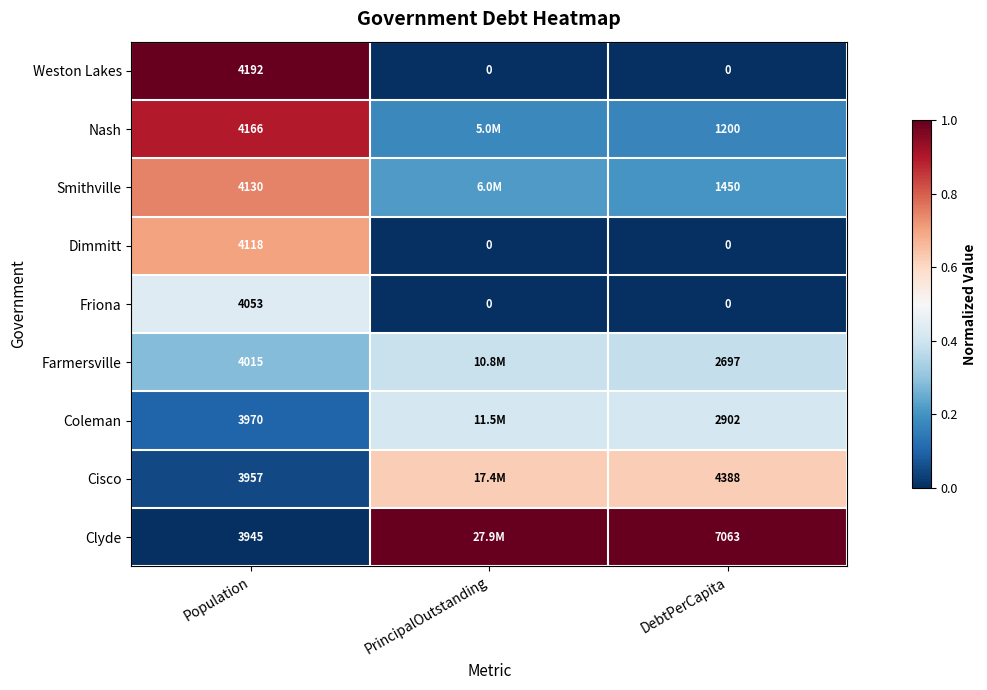

Between Population and DebtPerCapita, which series saw the biggest shift?

Weston Lakes